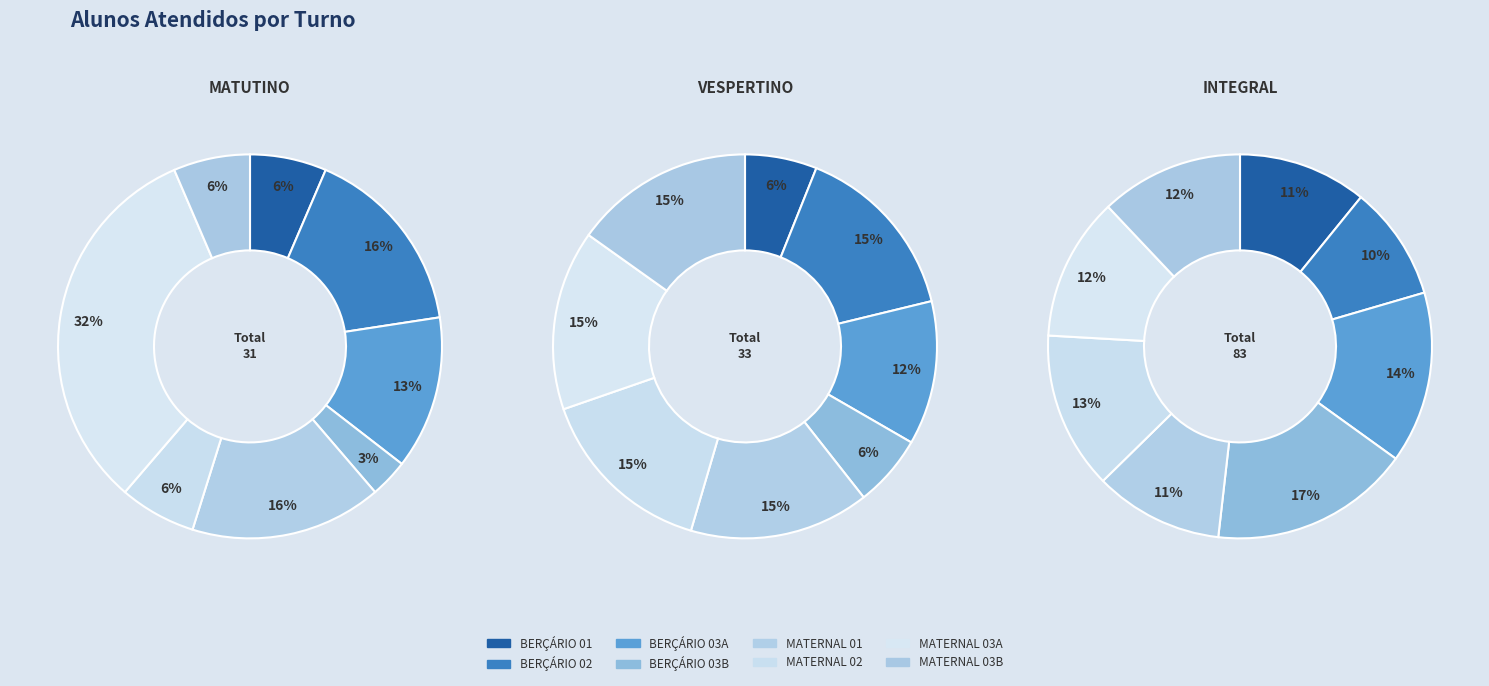

True or false: MATERNAL 03A accounts for 26% of the total.

False